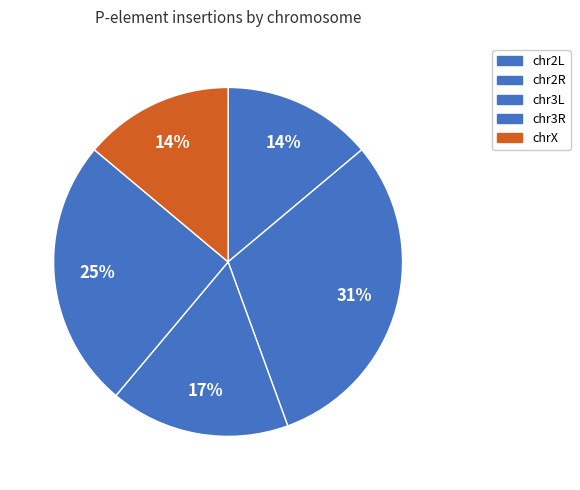

Is there a majority slice in this chart?

No